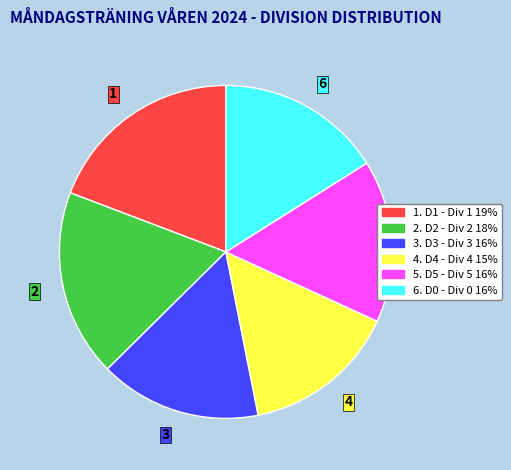

Is there any slice that represents more than half of the pie?

No